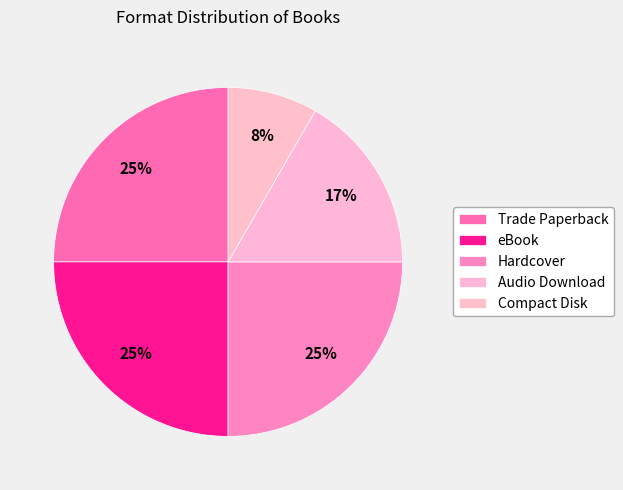

Count the number of slices in the pie.

5